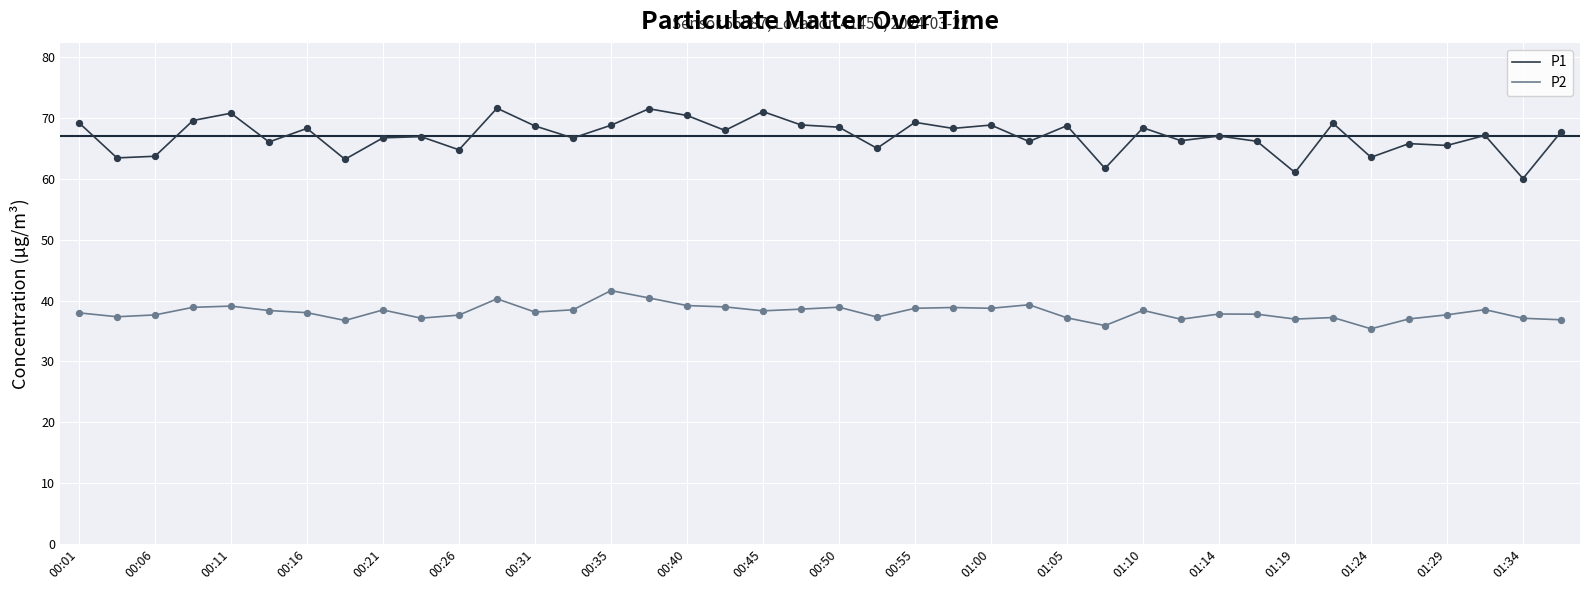

Which series has the largest total across all categories?

P1